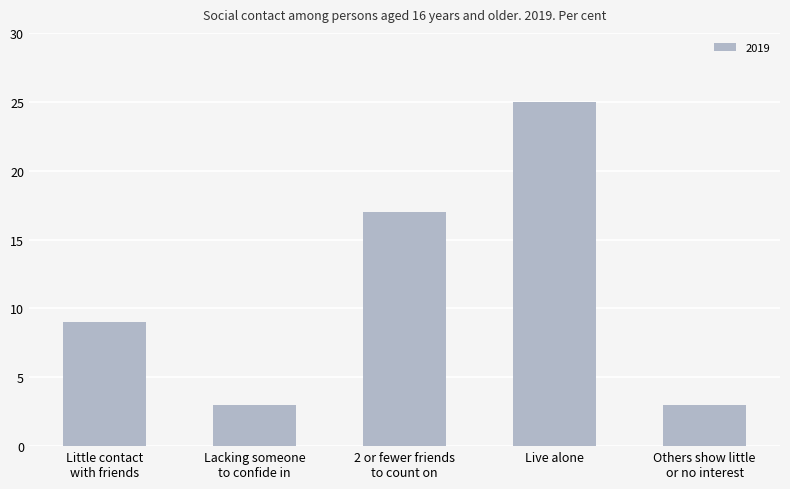

What is the minimum value shown in the chart?

3